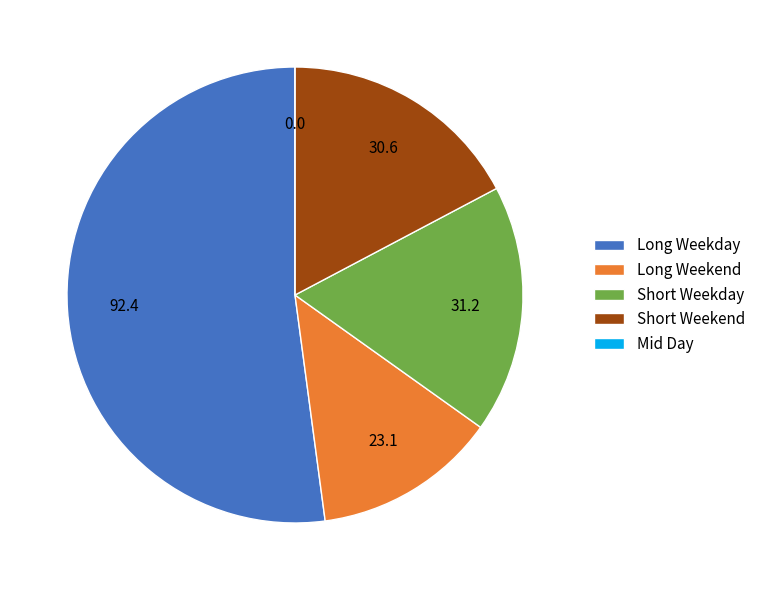

Is there a majority slice in this chart?

Yes